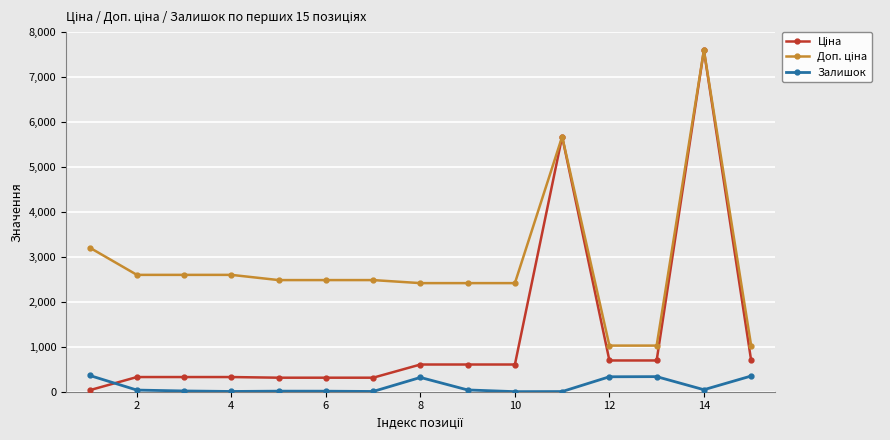

What is the maximum value shown in the chart?

7596.5